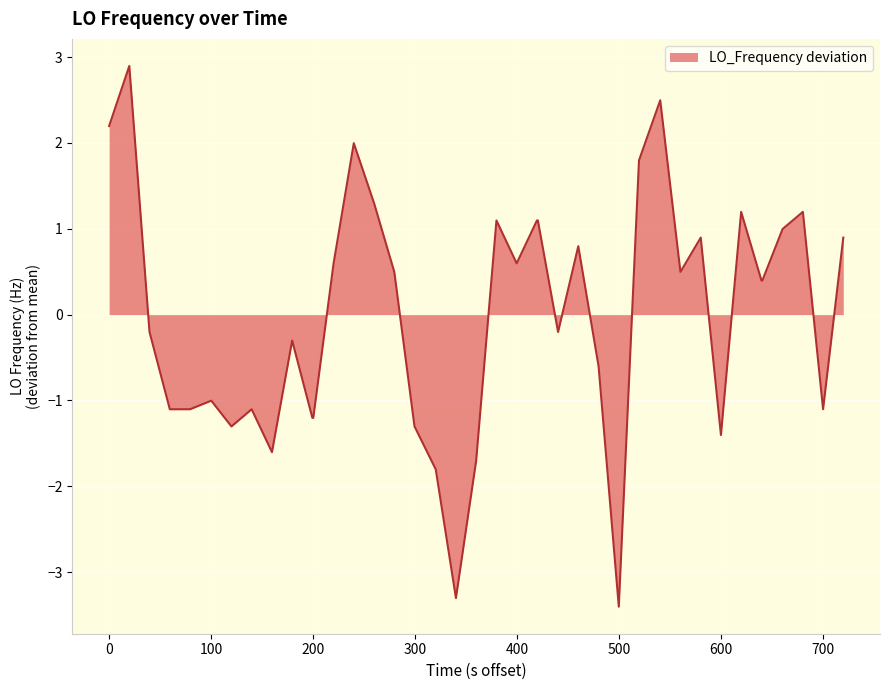

What is the difference between the maximum and minimum values?

6.3